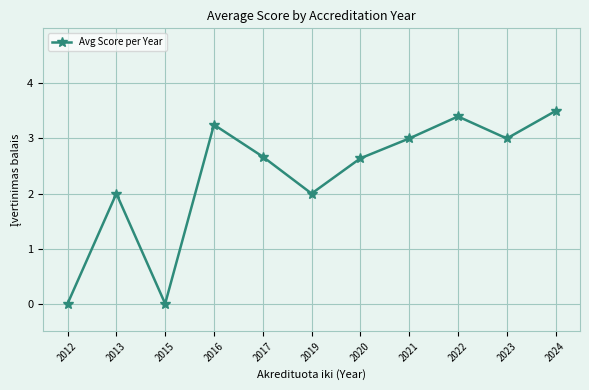

Does the chart have visible grid lines?

Yes